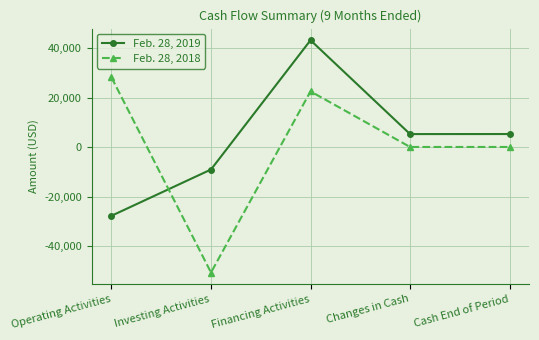

What position from the left is Investing Activities?

2